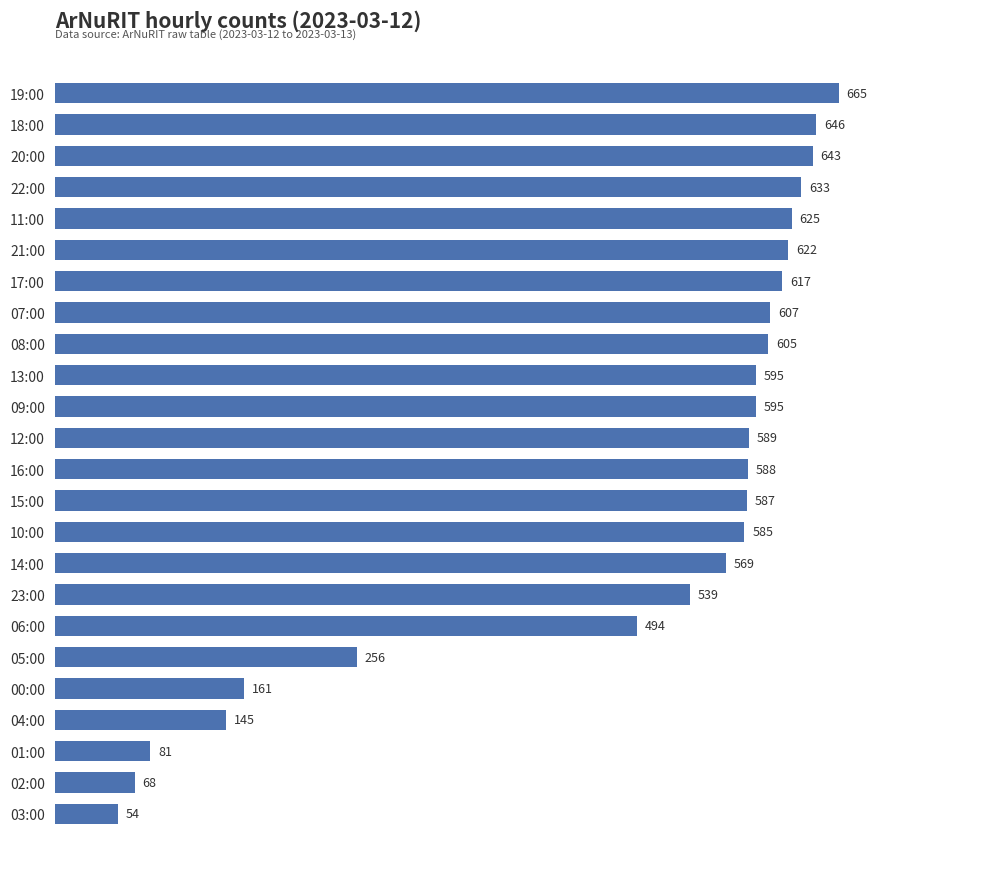

The value at 09:00 is 595. True or false?

True